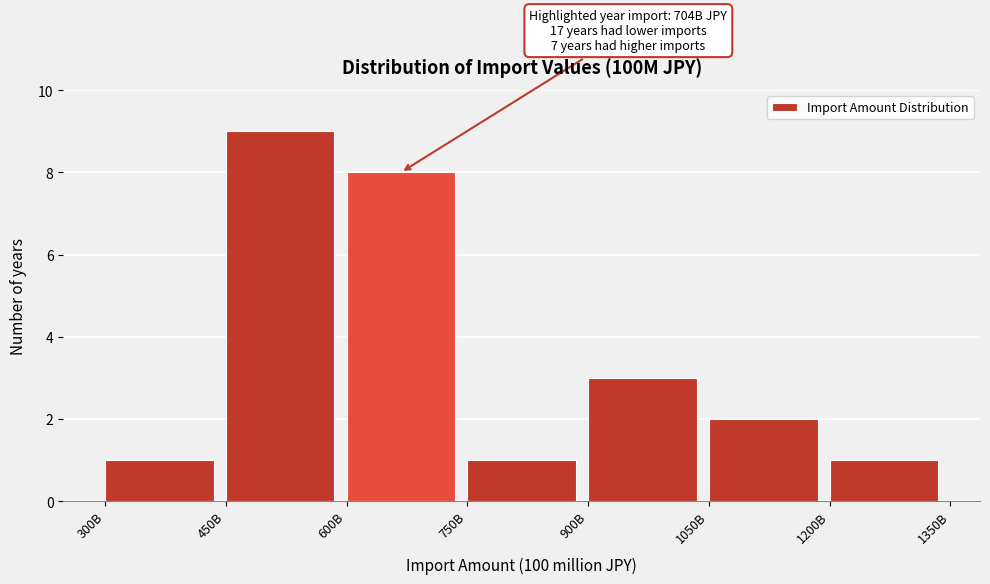

Reading right to left, what are all the values shown in this chart?

1	2	3	1	8	9	1